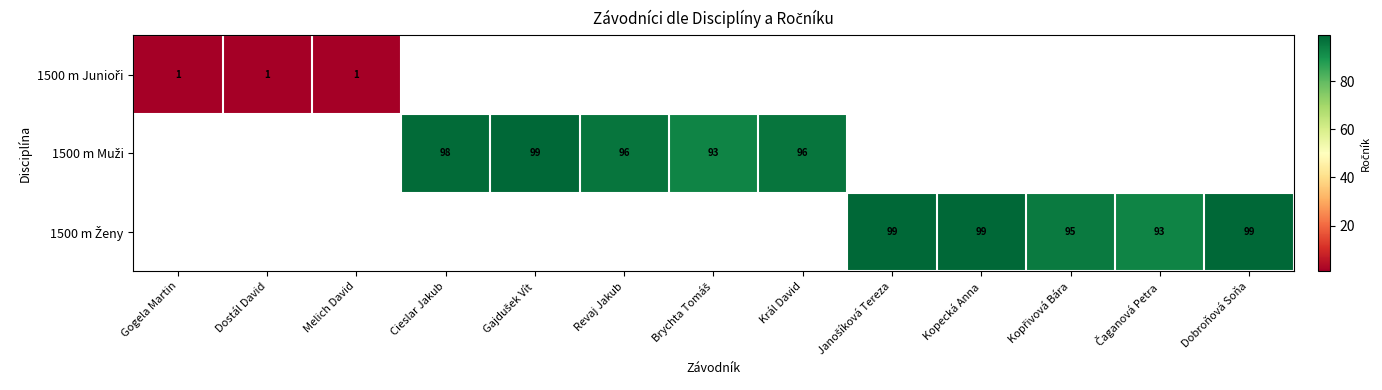

Between Melich David and Dostál David, which is larger?

Melich David